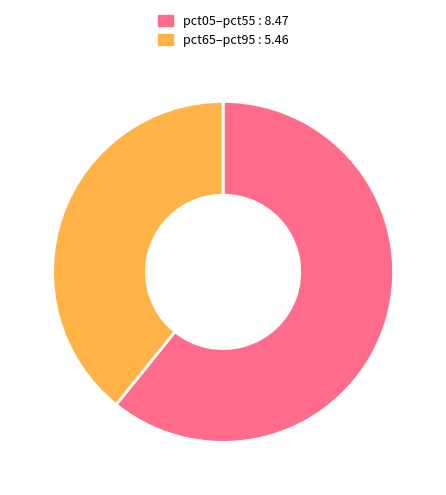

Does any single category account for the majority?

Yes